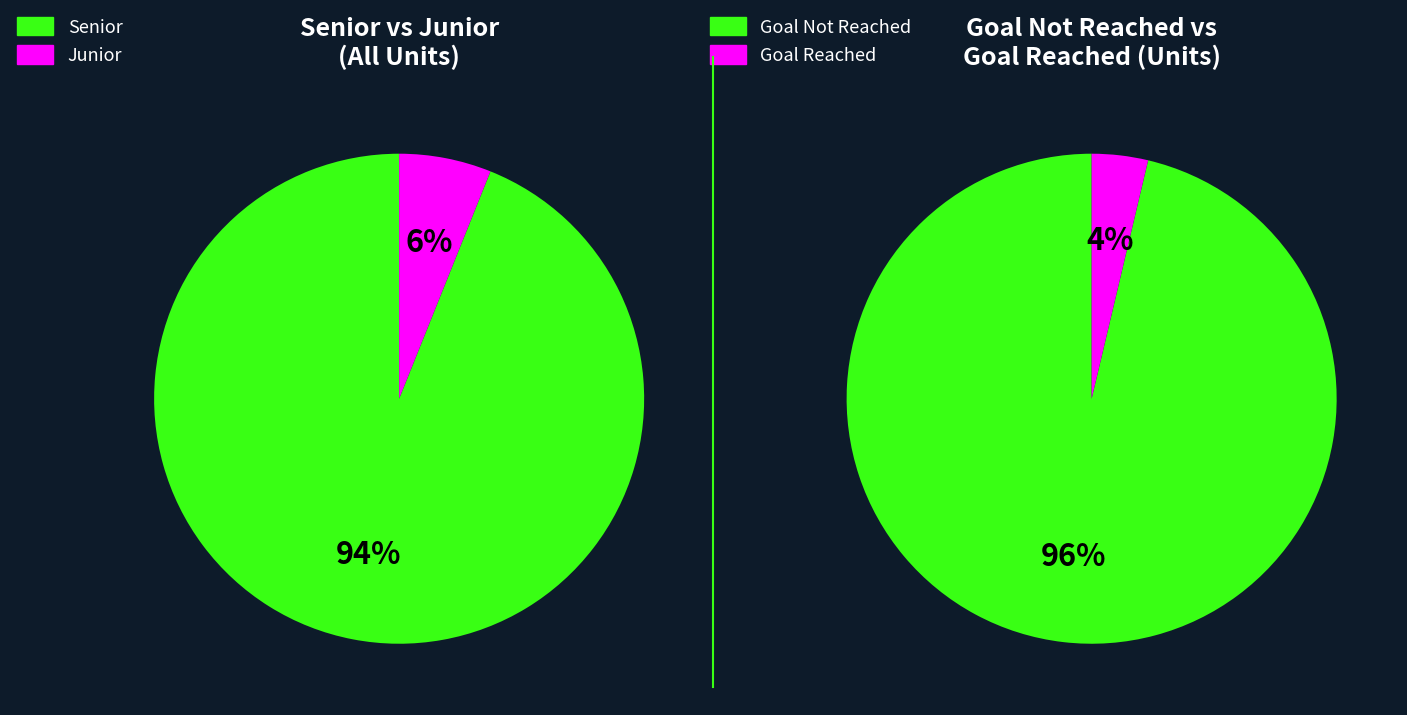

To the nearest percent, what is the difference between the largest and smallest slice percentages?

88%